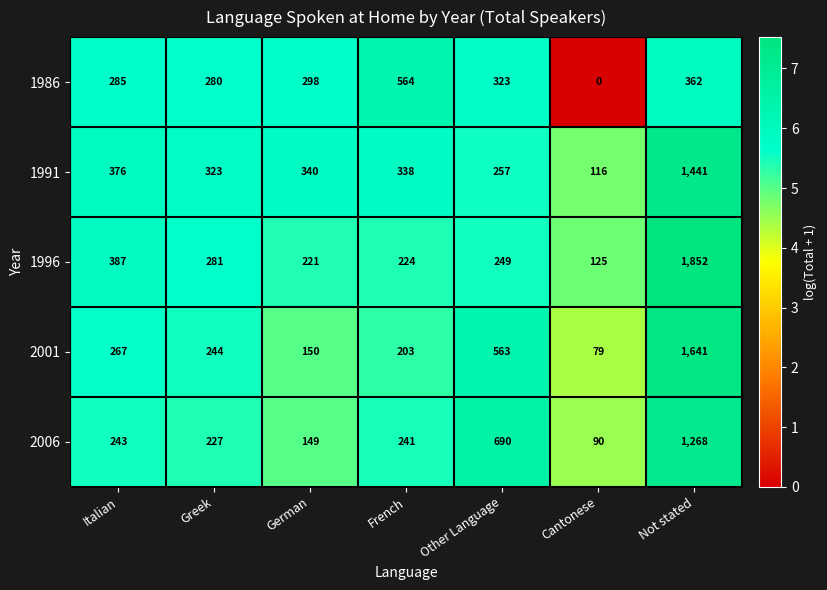

Between German and French, which series saw the biggest shift?

1986